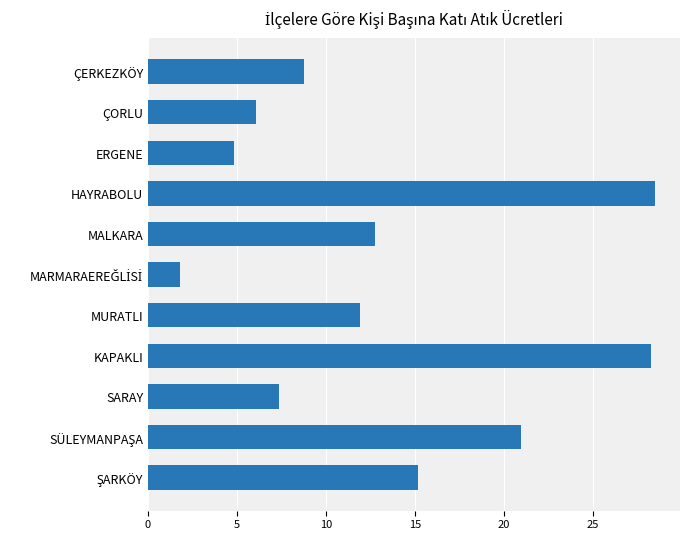

Are the bars horizontal?

Yes